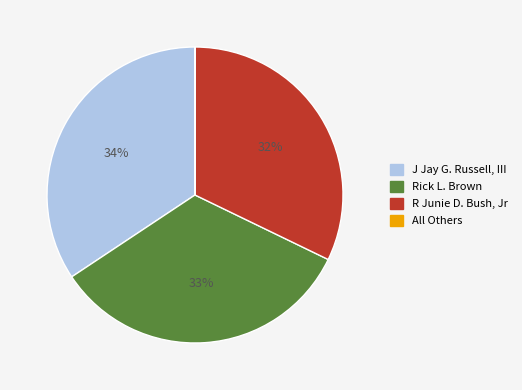

What percentage is the R Junie D. Bush, Jr slice, to the nearest percent?

32%